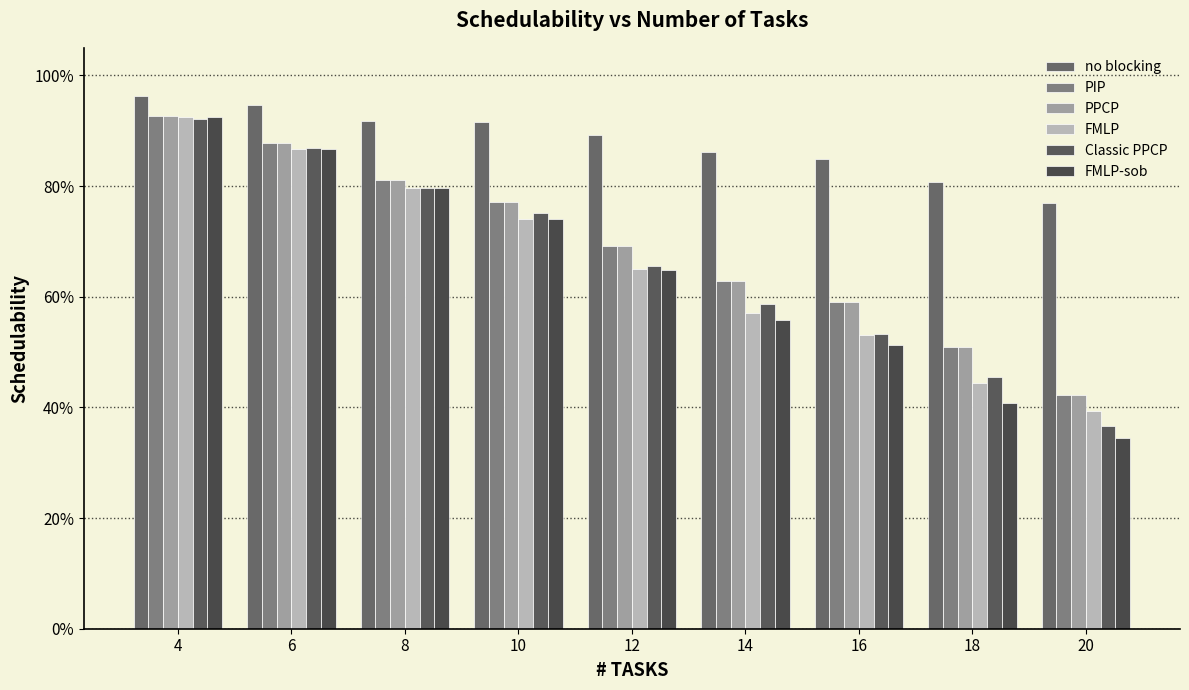

Which series has the widest spread of values?

FMLP-sob